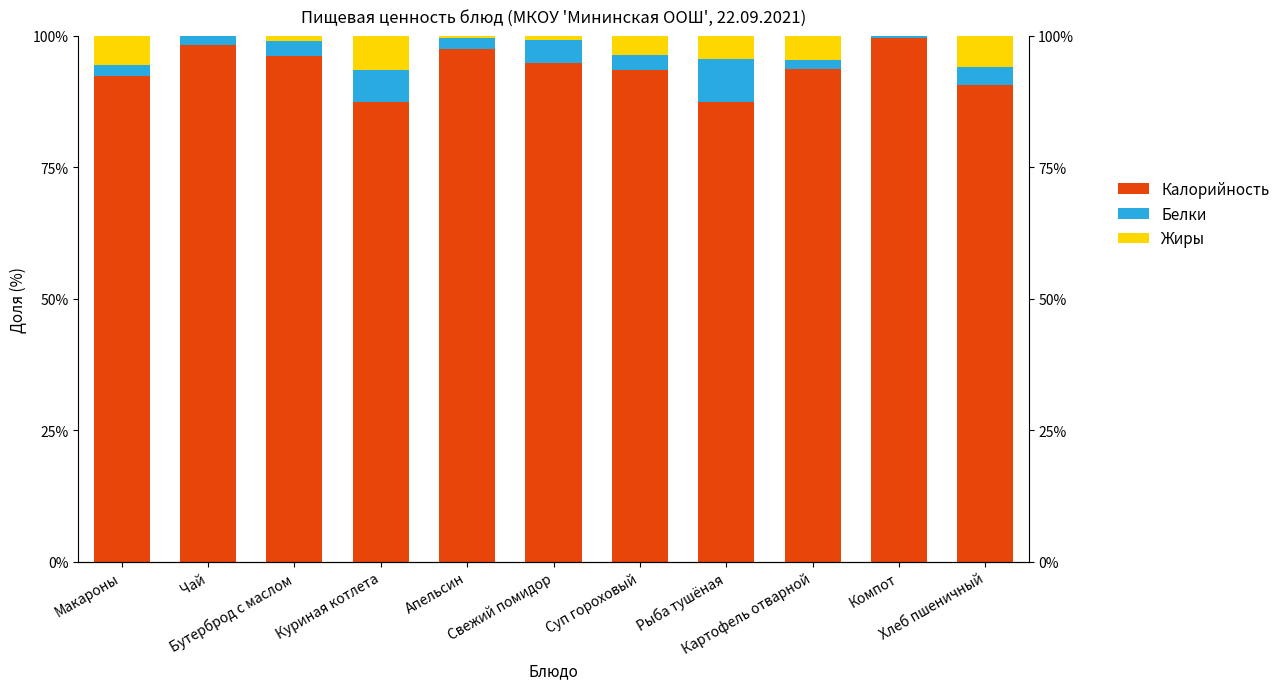

How many data points in Калорийность are less than 93?

4